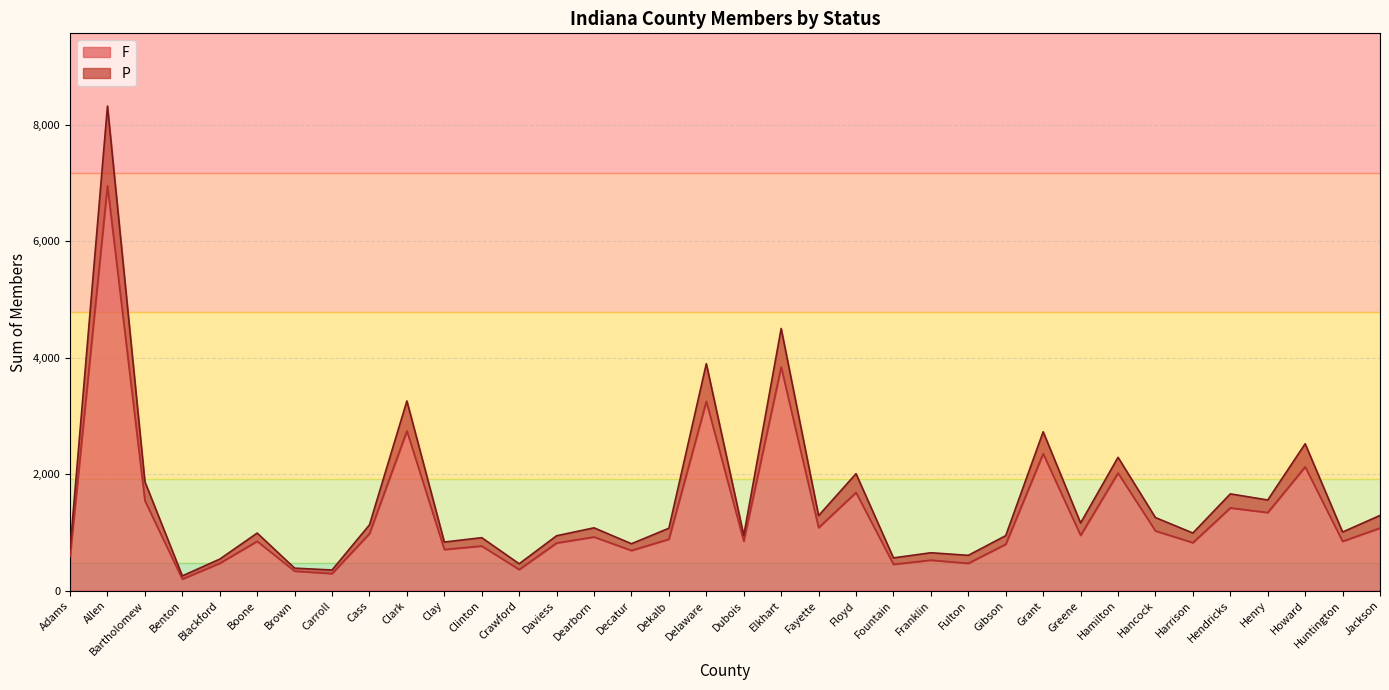

What is the value of the F point at the 36th from the left?

1074